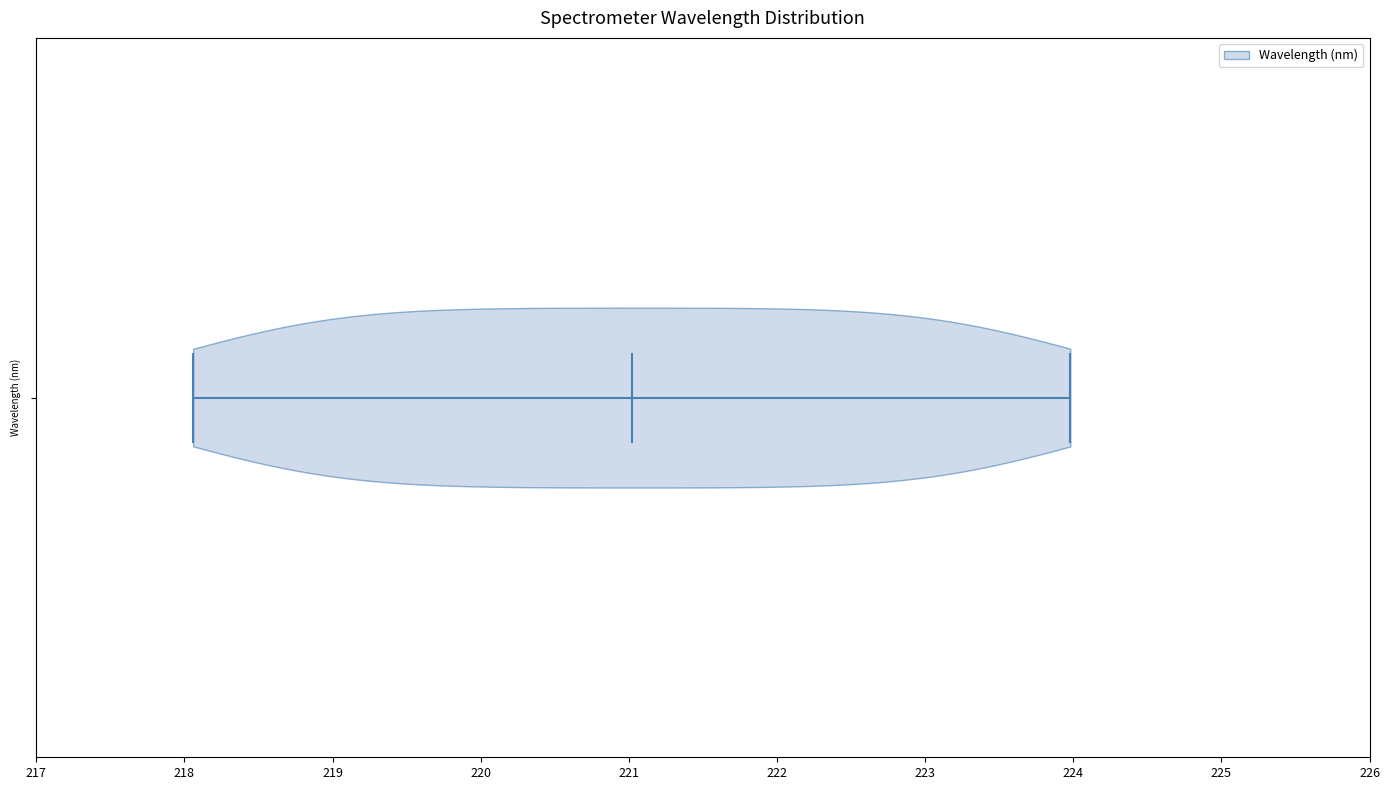

Read this violin plot against the x-axis: where its median line is, and the lowest and highest points the violin reaches. The values are not printed on the chart, so give them approximately, as read against the axis.

median line 221.0, lowest point 218.1, highest point 224.0